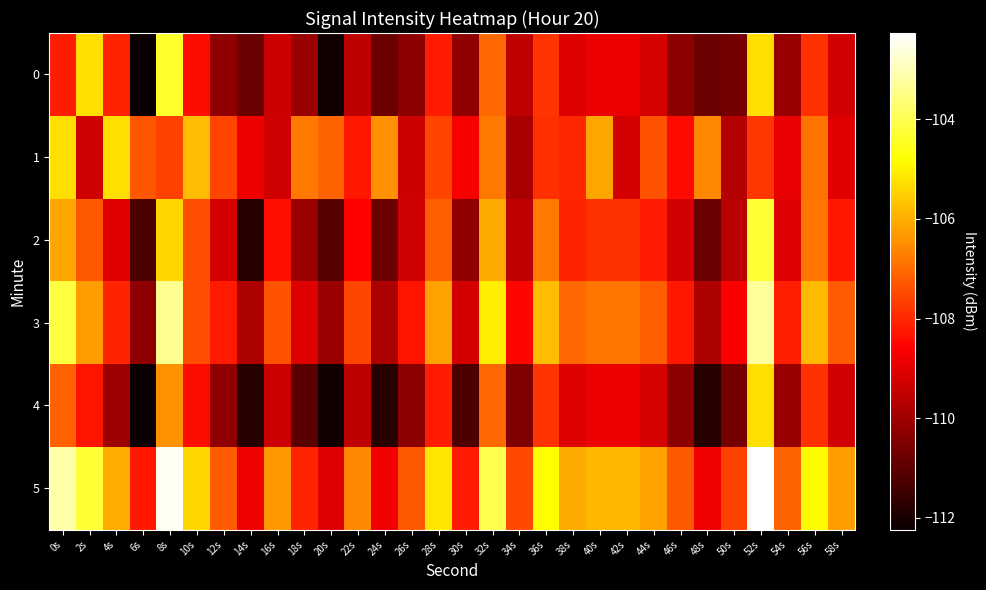

Reading left to right, extract all data points from this chart.

0: 0s=-108.2	2s=-105.3	4s=-108.0	6s=-112.2	8s=-104.4	10s=-108.4	12s=-110.2	14s=-110.8	16s=-109.4	18s=-110.1	20s=-112.1	22s=-109.6	24s=-110.8	26s=-110.3	28s=-108.2	30s=-110.2	32s=-107.0	34s=-109.5	36s=-107.8	38s=-109.0	40s=-108.9	42s=-108.9	44s=-109.2	46s=-110.3	48s=-110.8	50s=-110.6	52s=-105.3	54s=-110.1	56s=-107.8	58s=-109.3
1: 0s=-105.3	2s=-109.3	4s=-105.3	6s=-107.3	8s=-107.6	10s=-105.8	12s=-107.6	14s=-108.8	16s=-109.3	18s=-106.8	20s=-107.1	22s=-108.2	24s=-106.5	26s=-109.3	28s=-107.6	30s=-108.7	32s=-106.8	34s=-109.9	36s=-107.9	38s=-108.0	40s=-106.1	42s=-109.2	44s=-107.3	46s=-108.5	48s=-106.6	50s=-109.7	52s=-107.8	54s=-108.9	56s=-106.9	58s=-109.0
2: 0s=-106.2	2s=-107.3	4s=-109.0	6s=-111.2	8s=-105.4	10s=-107.4	12s=-109.2	14s=-111.8	16s=-108.4	18s=-110.1	20s=-111.1	22s=-108.6	24s=-110.8	26s=-109.3	28s=-107.2	30s=-110.2	32s=-106.0	34s=-109.5	36s=-106.8	38s=-108.0	40s=-107.9	42s=-107.9	44s=-108.2	46s=-109.3	48s=-110.8	50s=-109.6	52s=-104.3	54s=-109.1	56s=-106.8	58s=-108.3
3: 0s=-104.2	2s=-106.3	4s=-108.0	6s=-110.2	8s=-103.4	10s=-107.4	12s=-108.2	14s=-109.8	16s=-107.4	18s=-109.1	20s=-110.1	22s=-107.6	24s=-109.8	26s=-108.3	28s=-106.2	30s=-109.2	32s=-105.0	34s=-108.5	36s=-105.8	38s=-107.0	40s=-106.9	42s=-106.9	44s=-107.2	46s=-108.3	48s=-109.8	50s=-108.6	52s=-103.3	54s=-108.1	56s=-105.8	58s=-107.3
4: 0s=-107.2	2s=-108.3	4s=-110.0	6s=-112.2	8s=-106.4	10s=-108.4	12s=-110.2	14s=-111.8	16s=-109.4	18s=-111.1	20s=-112.1	22s=-109.6	24s=-111.8	26s=-110.3	28s=-108.2	30s=-111.2	32s=-107.0	34s=-110.5	36s=-107.8	38s=-109.0	40s=-108.9	42s=-108.9	44s=-109.2	46s=-110.3	48s=-111.8	50s=-110.6	52s=-105.3	54s=-110.1	56s=-107.8	58s=-109.3
5: 0s=-103.2	2s=-104.3	4s=-106.0	6s=-108.2	8s=-102.4	10s=-105.4	12s=-107.2	14s=-108.8	16s=-106.4	18s=-108.1	20s=-109.1	22s=-106.6	24s=-108.8	26s=-107.3	28s=-105.2	30s=-108.2	32s=-104.0	34s=-107.5	36s=-104.8	38s=-106.0	40s=-105.9	42s=-105.9	44s=-106.2	46s=-107.3	48s=-108.8	50s=-107.6	52s=-102.3	54s=-107.1	56s=-104.8	58s=-106.3